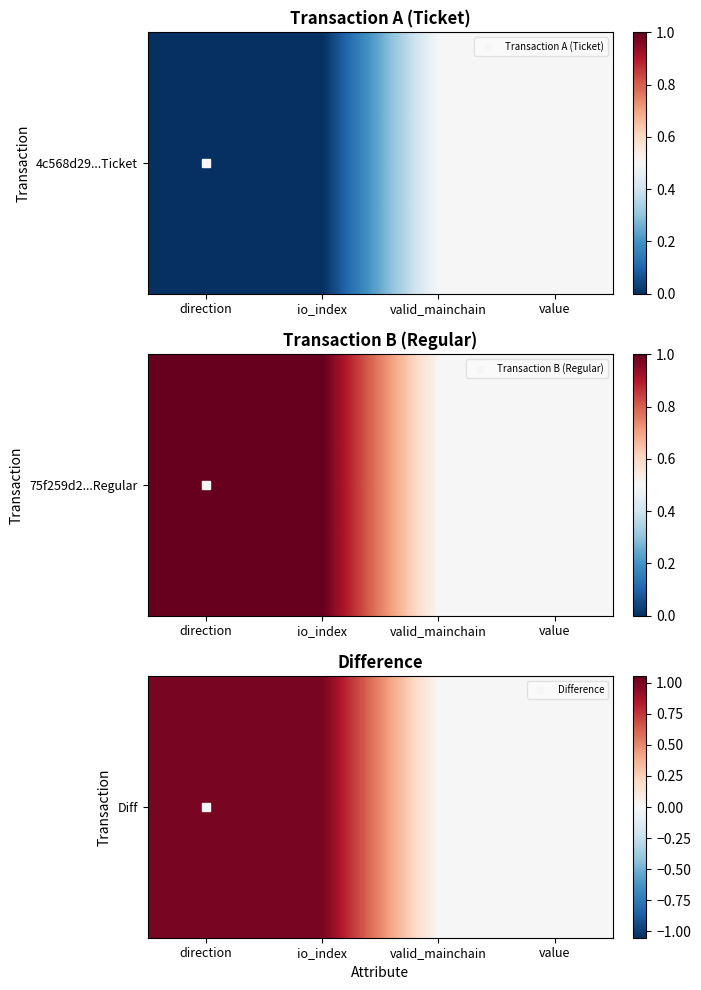

The chart shows a value of 0 at valid_mainchain. True or false?

False